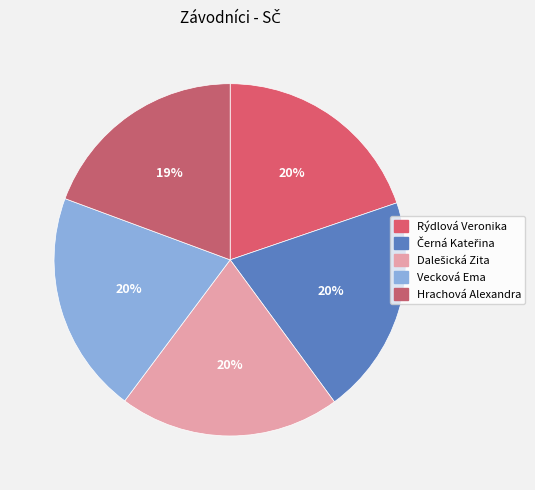

True or false: Vecková Ema accounts for 20% of the total.

True